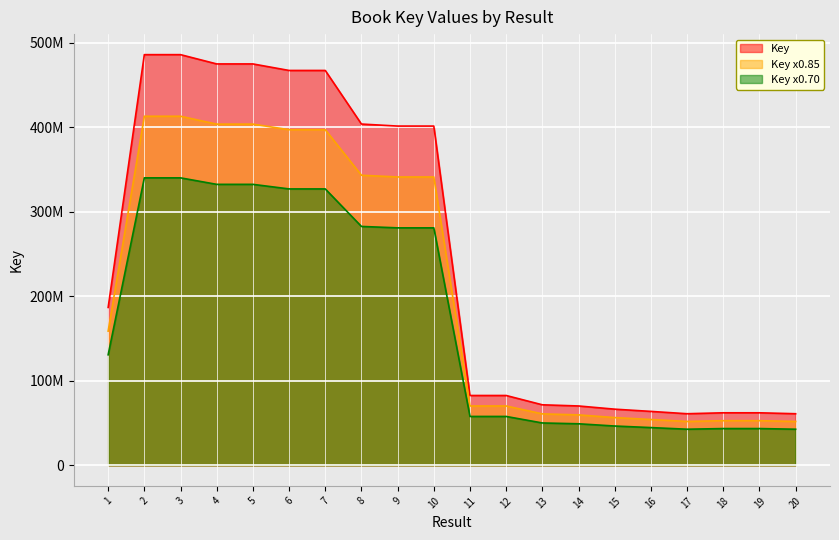

The value at 19 is 85234194. True or false?

False